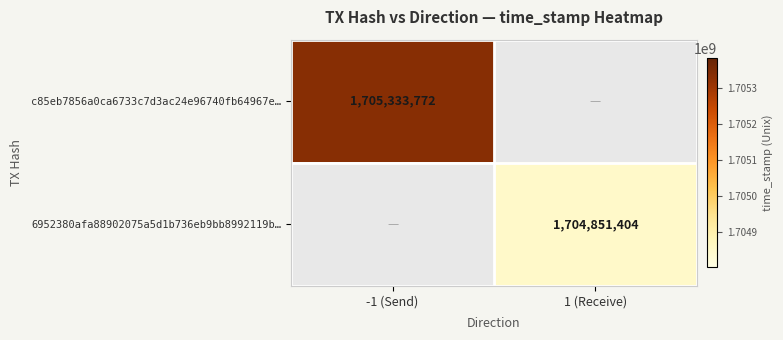

The 6952380afa88902075a5d1b736eb9bb8992119b… series shows 3048627346 at 1 (Receive). True or false?

False